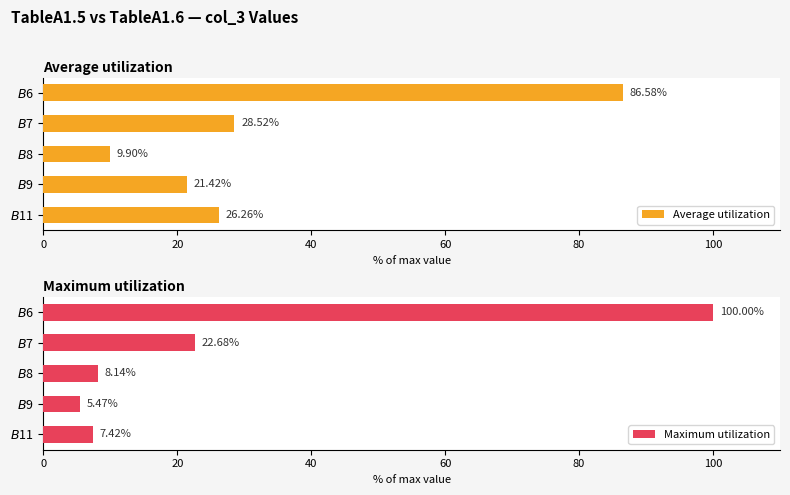

The value of Maximum utilization at $B$11 is 7.4. True or false?

True